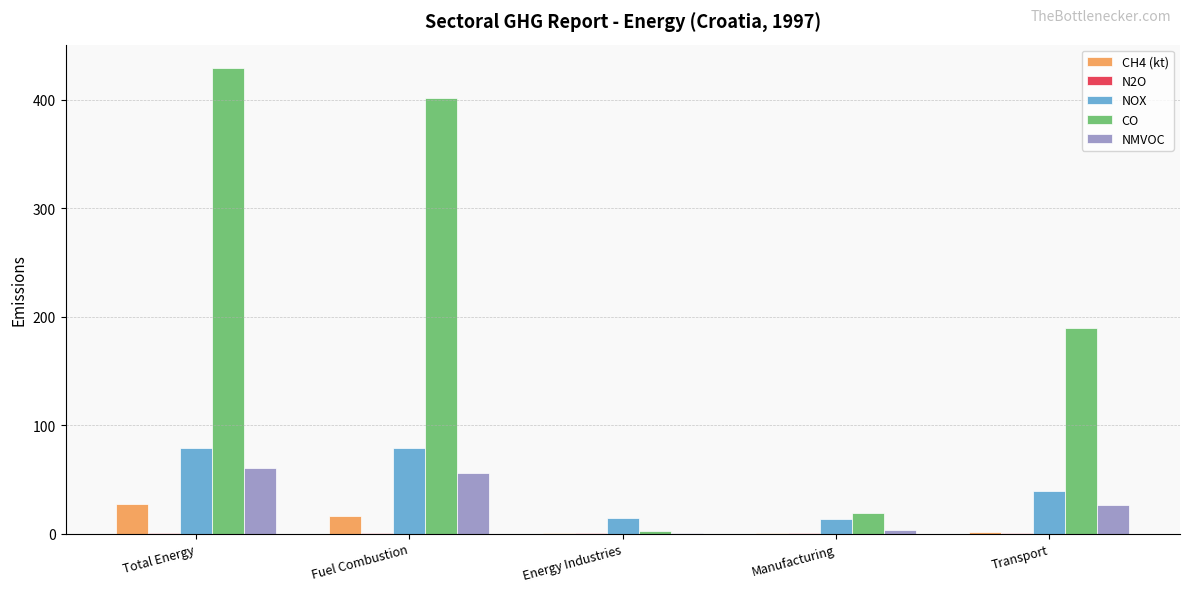

What is the maximum value shown in the chart?

429.3